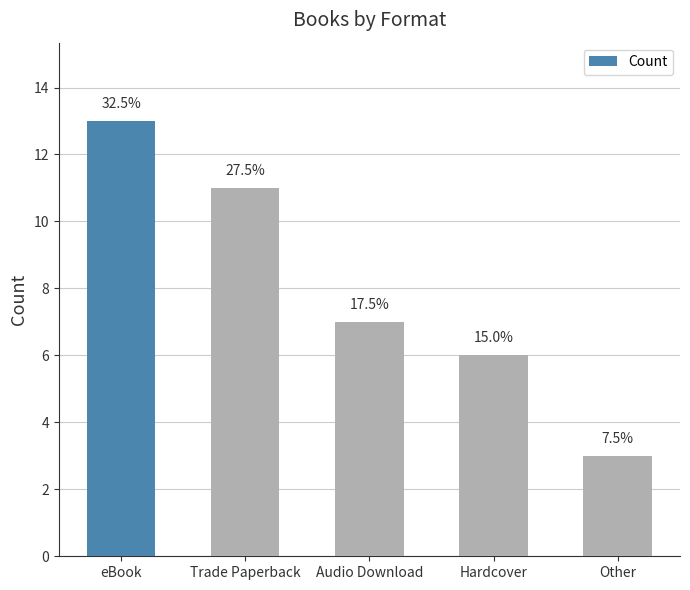

How many bars are there in total?

5